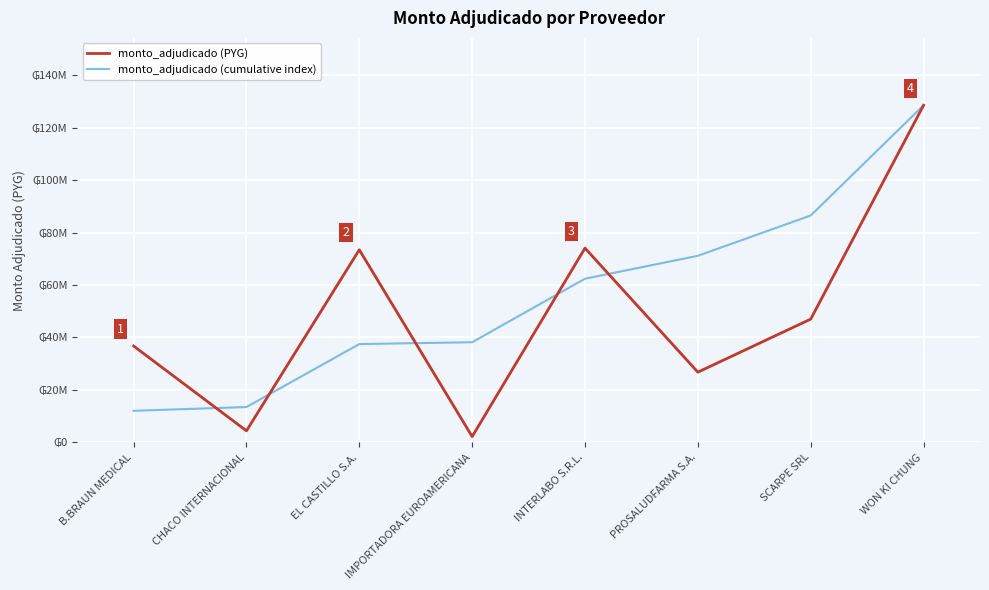

The monto_adjudicado (cumulative index) series shows 7512075.4 at CHACO INTERNACIONAL. True or false?

False